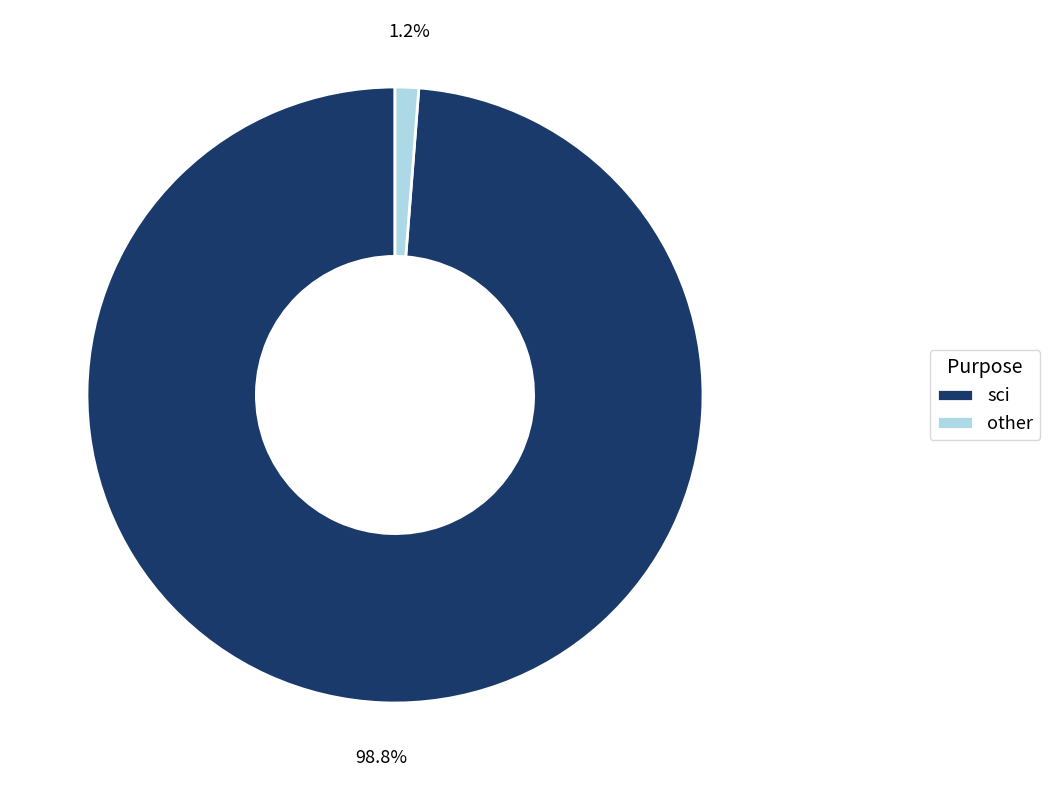

Count the number of slices in the pie.

2